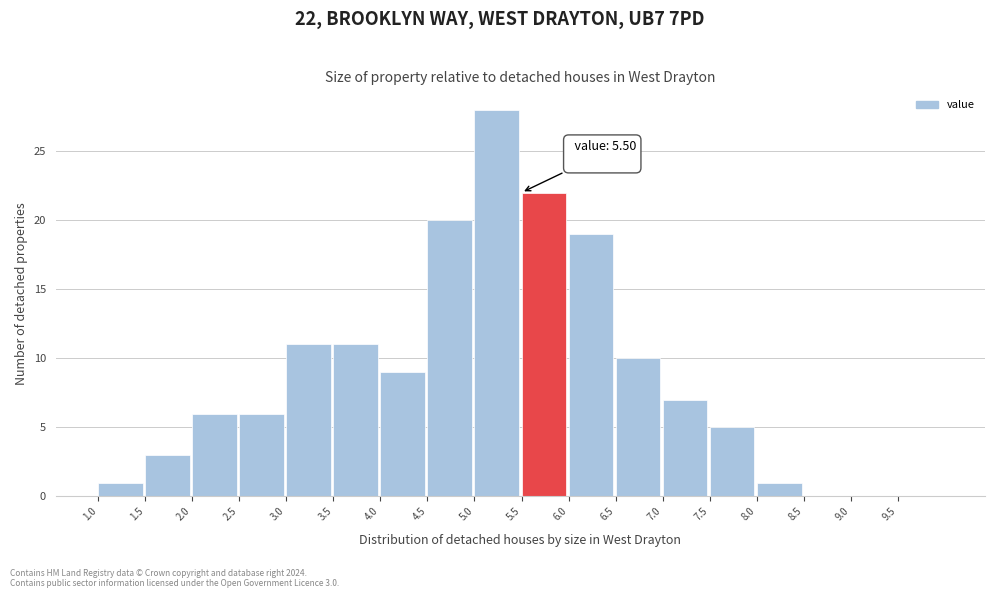

Over which range of the x-axis is the bar tallest?

5.0 to 5.5